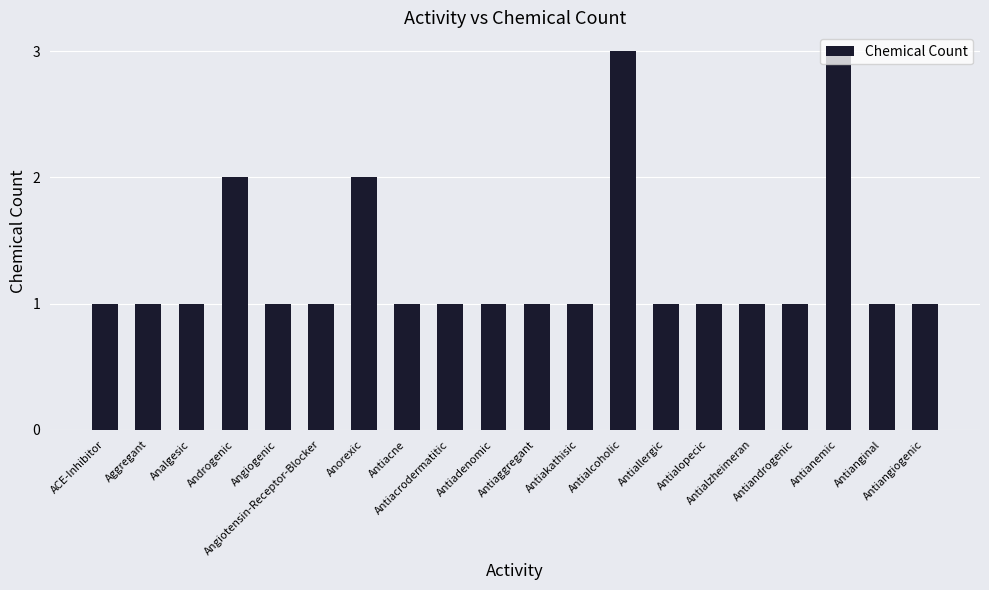

What is the smallest value displayed?

1